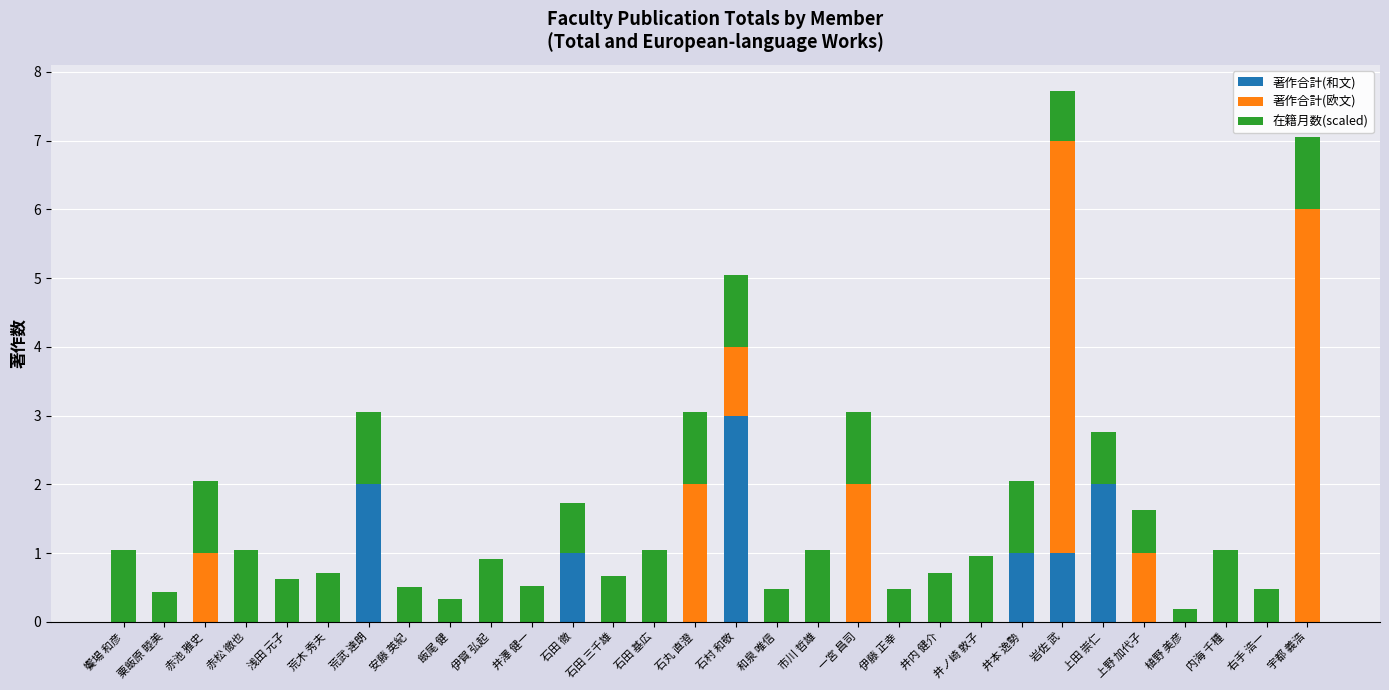

At which category is the sum across all series the highest?

岩佐 武